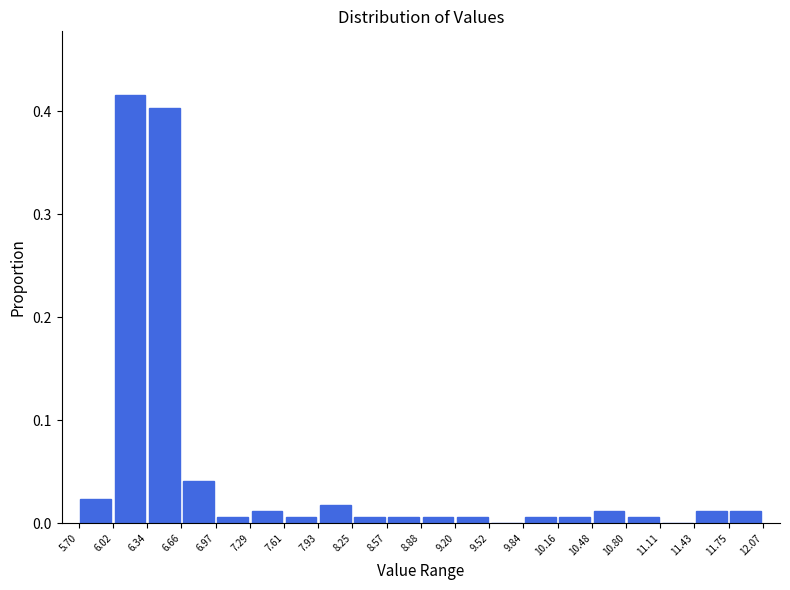

Reading left to right, list every bar in this chart as the range it spans on the x-axis followed by its height. The values are not printed on the chart, so give them approximately, as read against the axis.

5.70 to 6.02: 0.02
6.02 to 6.34: 0.42
6.34 to 6.66: 0.40
6.66 to 6.97: 0.04
6.97 to 7.29: under 0.01
7.29 to 7.61: 0.01
7.61 to 7.93: under 0.01
7.93 to 8.25: 0.02
8.25 to 8.57: under 0.01
8.57 to 8.88: under 0.01
8.88 to 9.20: under 0.01
9.20 to 9.52: under 0.01
9.52 to 9.84: 0
9.84 to 10.16: under 0.01
10.16 to 10.48: under 0.01
10.48 to 10.80: 0.01
10.80 to 11.11: under 0.01
11.11 to 11.43: 0
11.43 to 11.75: 0.01
11.75 to 12.07: 0.01